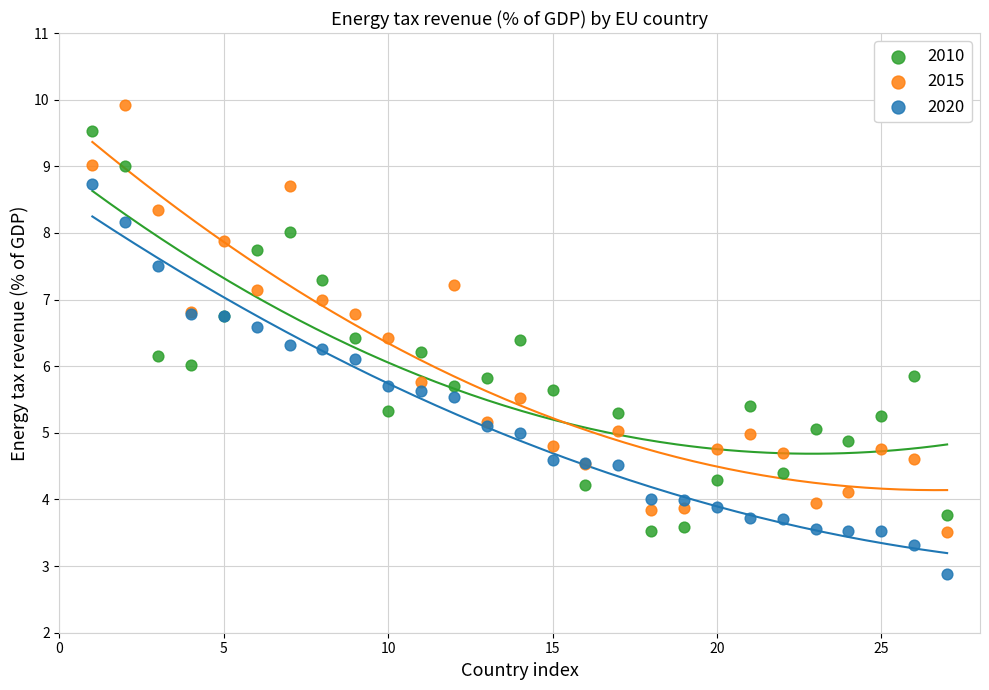

Which series reaches the minimum Y coordinate?

2020